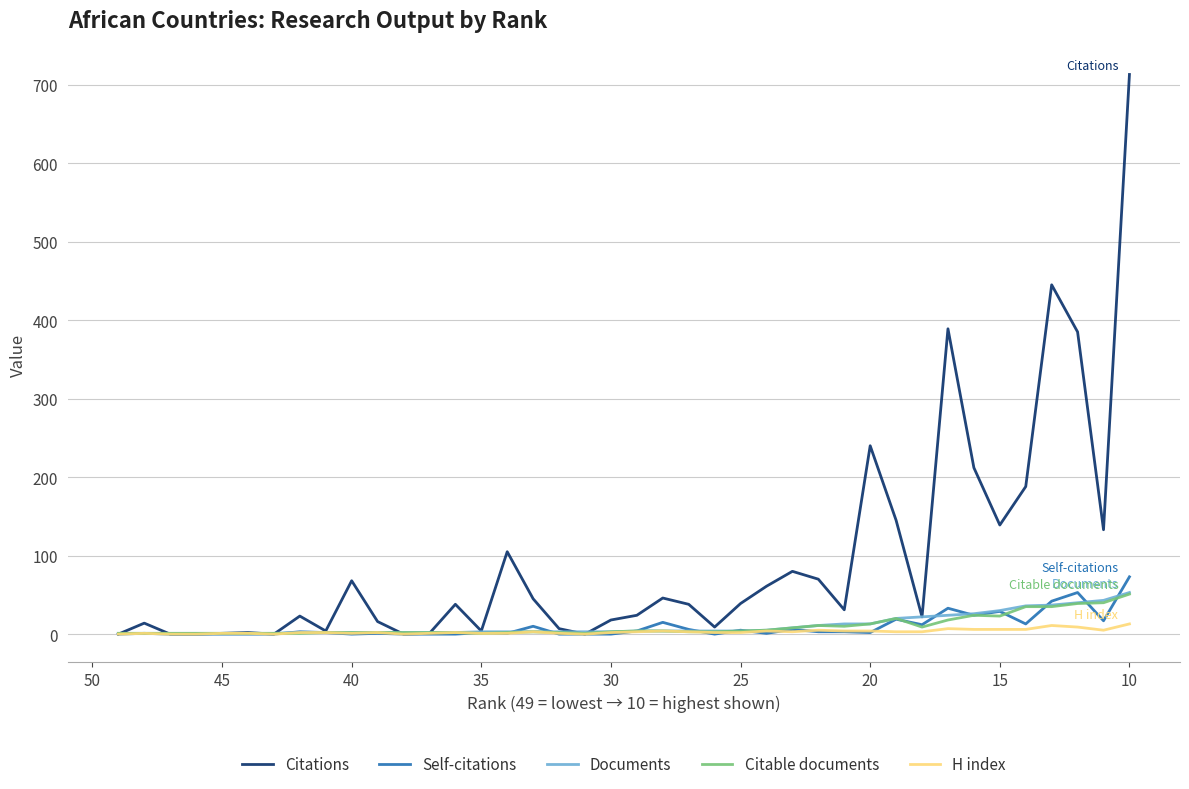

True or false: Citable documents has a value of 66 at 37.

False